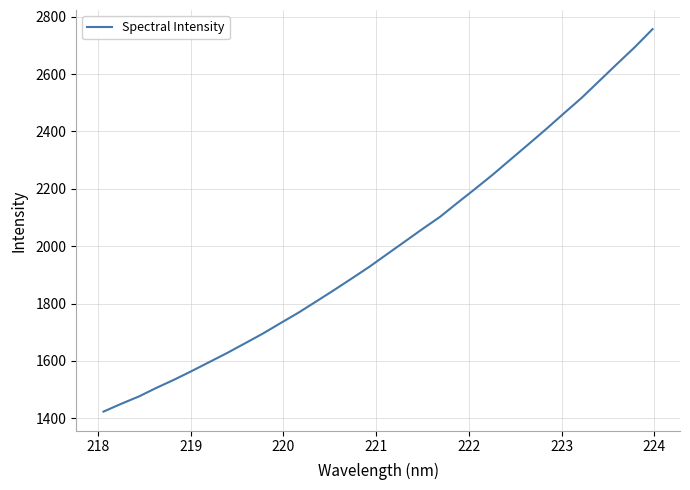

What is the maximum value shown in the chart?

2756.6